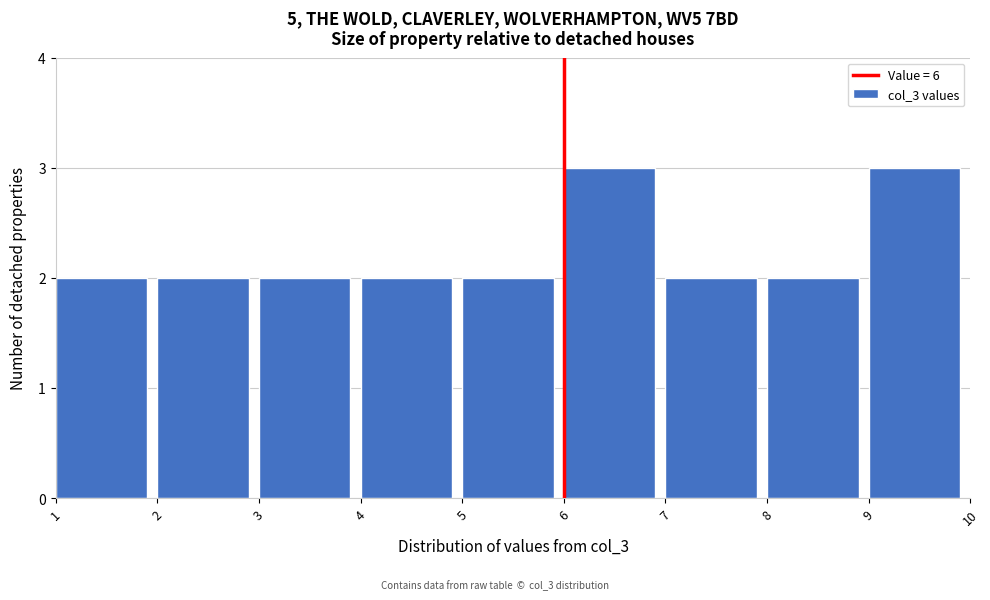

Reading left to right, transcribe this chart: for each bar, give the range it covers on the x-axis and its height. The values are not printed on the chart, so give them approximately, as read against the axis.

1 to 2: 2
2 to 3: 2
3 to 4: 2
4 to 5: 2
5 to 6: 2
6 to 7: 3
7 to 8: 2
8 to 9: 2
9 to 10: 3